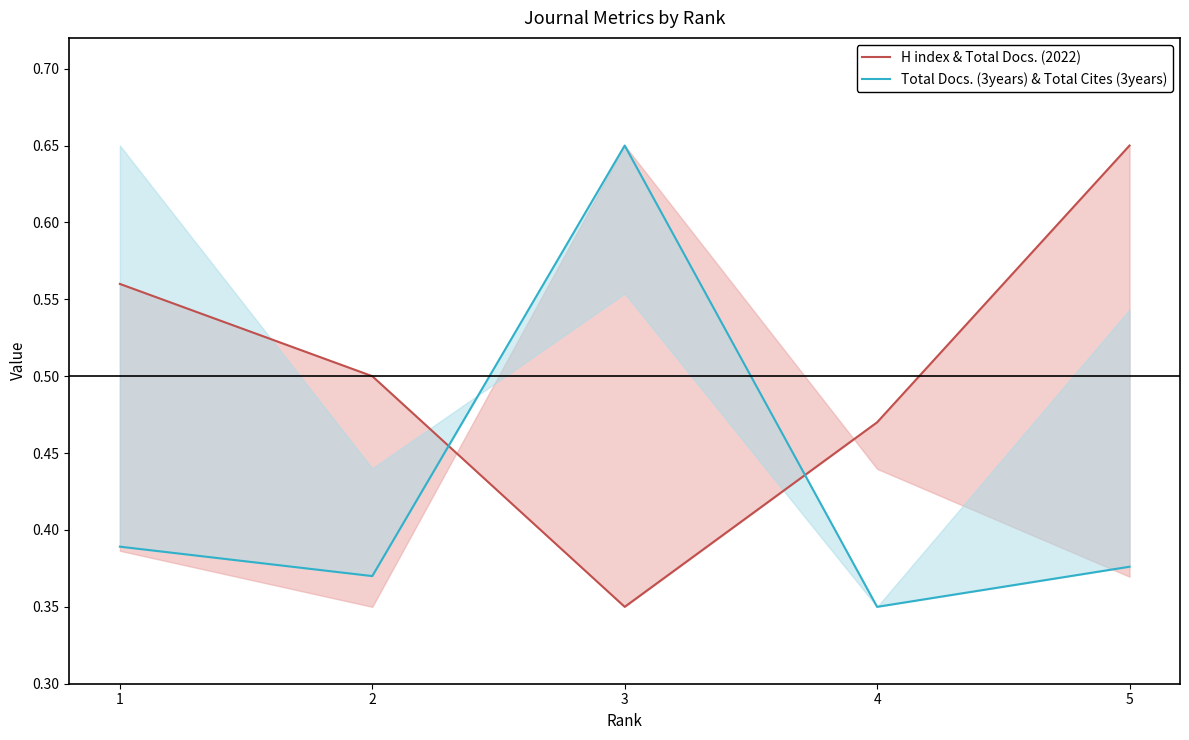

What is the greatest value displayed?

0.6